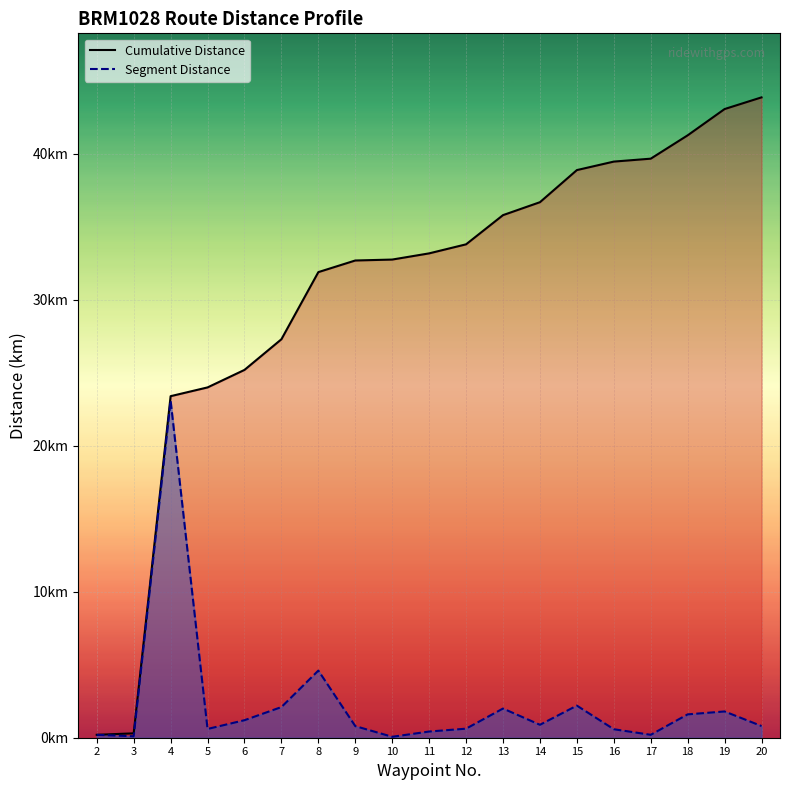

The Segment Distance series shows 1.1 at 13. True or false?

False